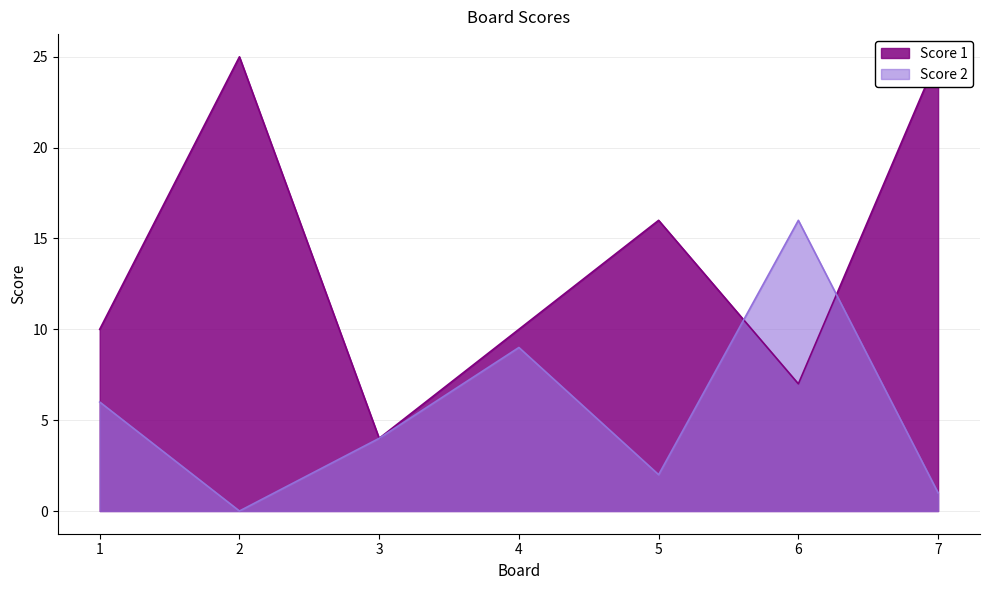

Where is Score 1 nearest to the value 14?

5